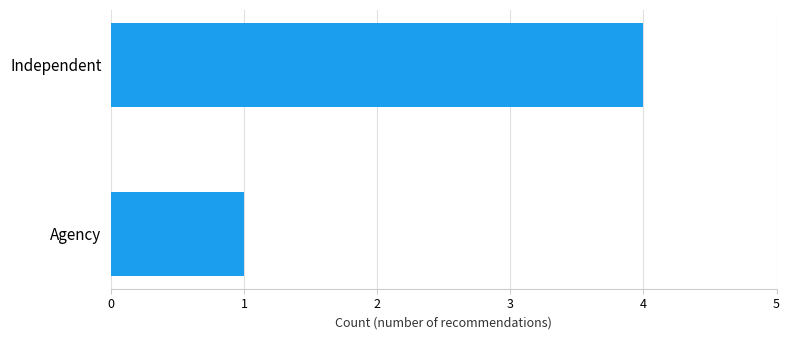

The value at Independent is 6. True or false?

False